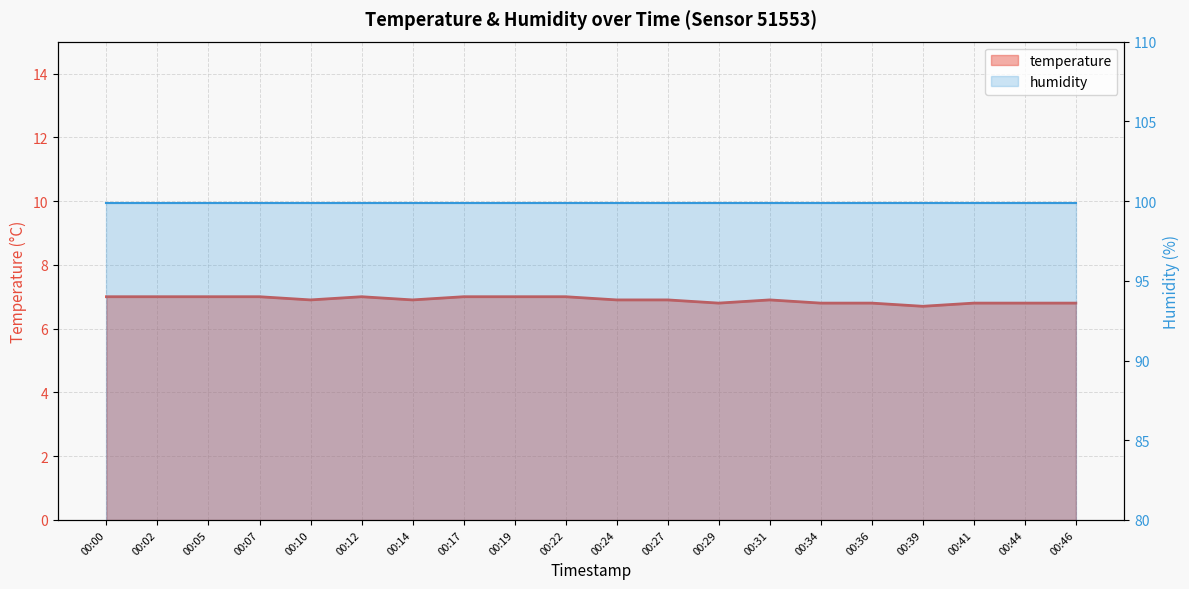

Between 00:05 and 00:22, which is larger?

00:05